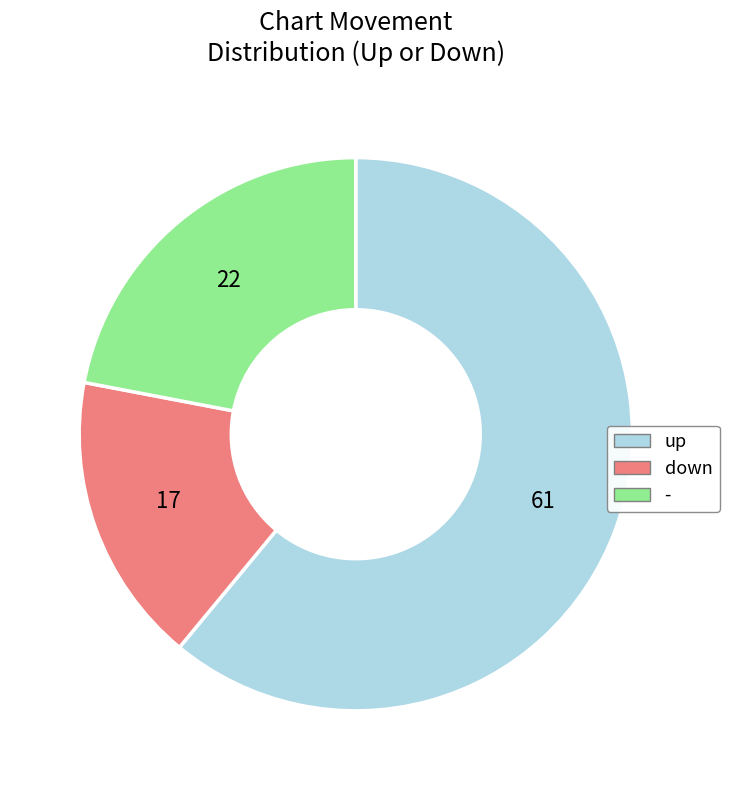

Count the number of slices in the pie.

3